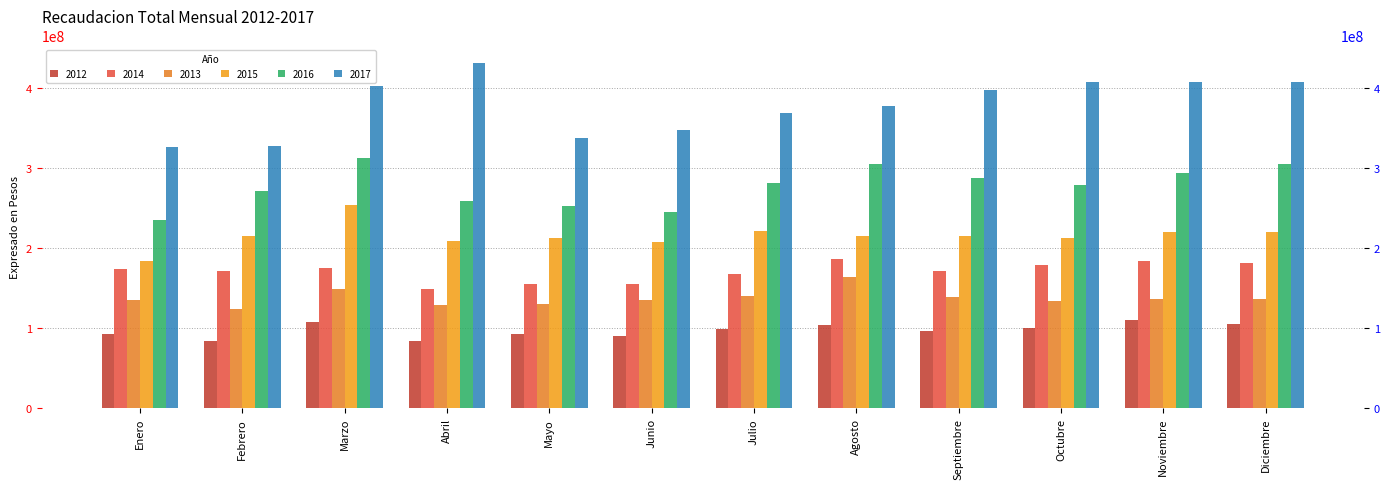

Which series has the largest total across all categories?

2017